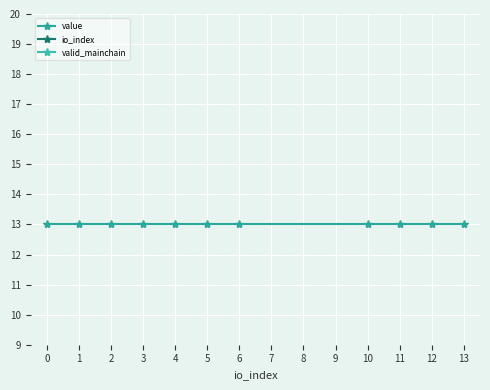

True or false: io_index and valid_mainchain intersect in this chart.

False